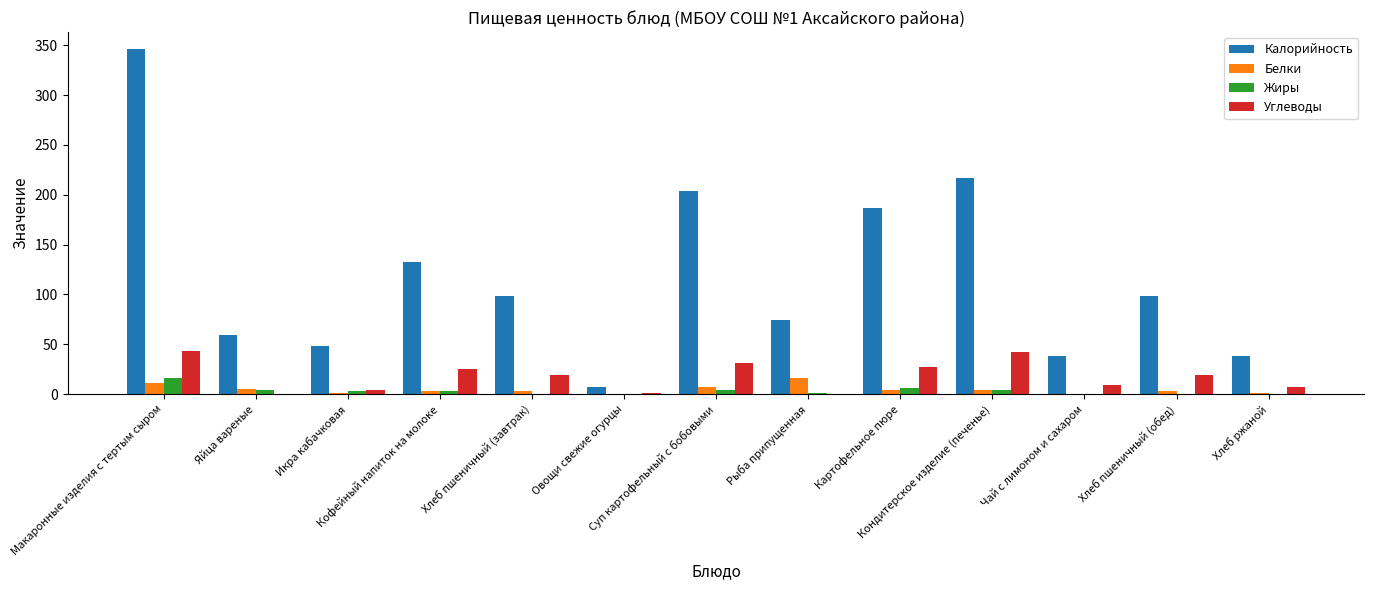

What is the sum of all Углеводы values?

227.7